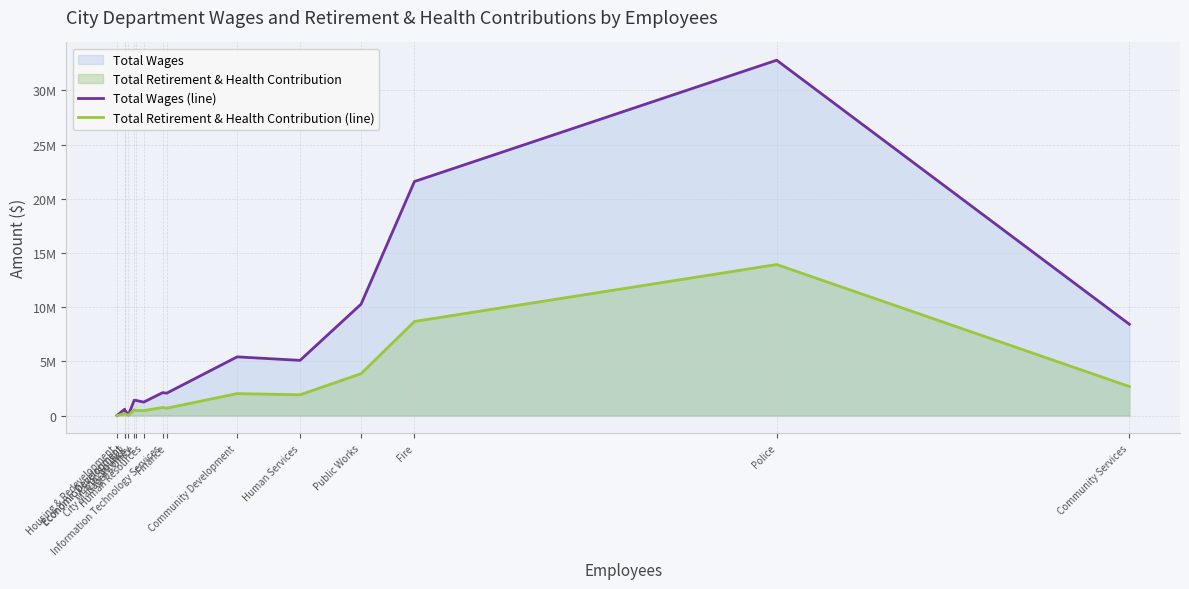

What is the maximum value for Total Retirement & Health Contribution (line)?

13940355